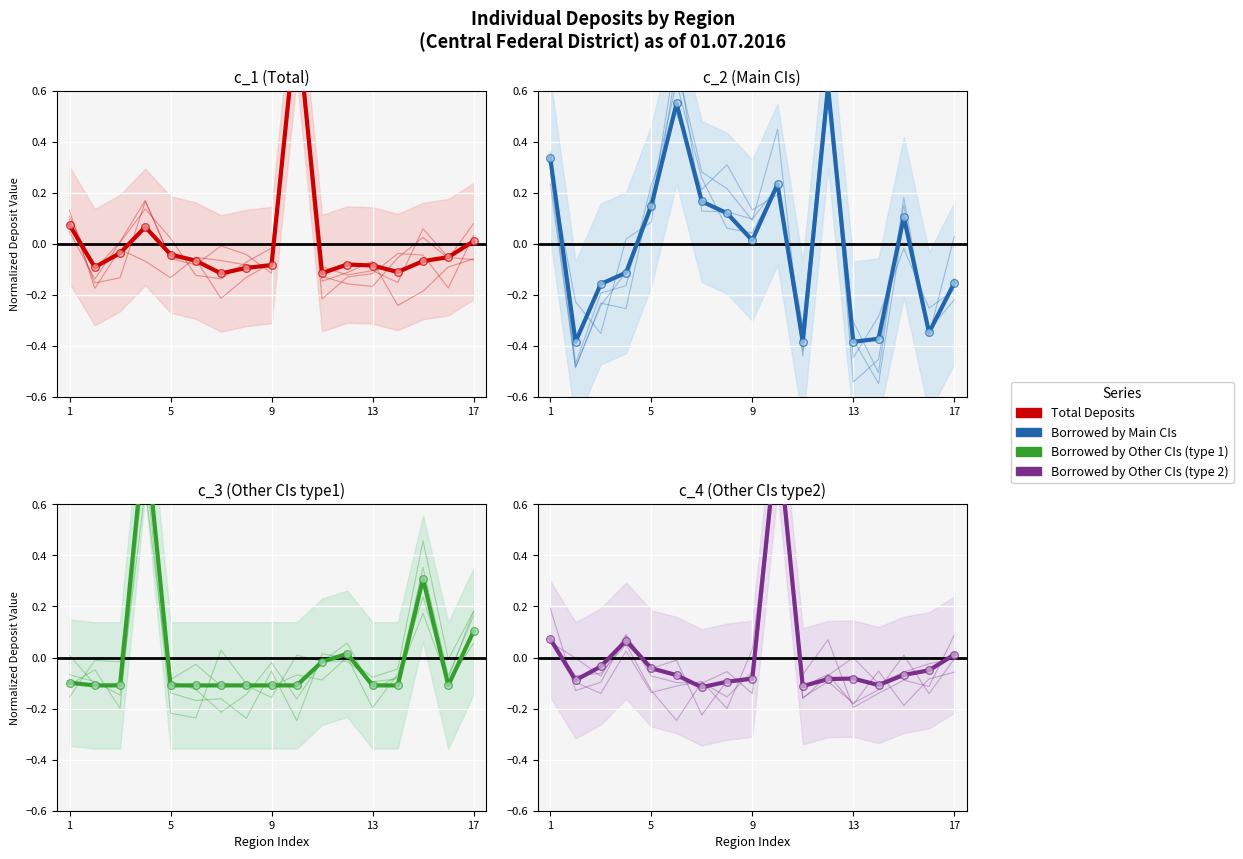

Which series has the largest total across all categories?

Borrowed by Main CIs